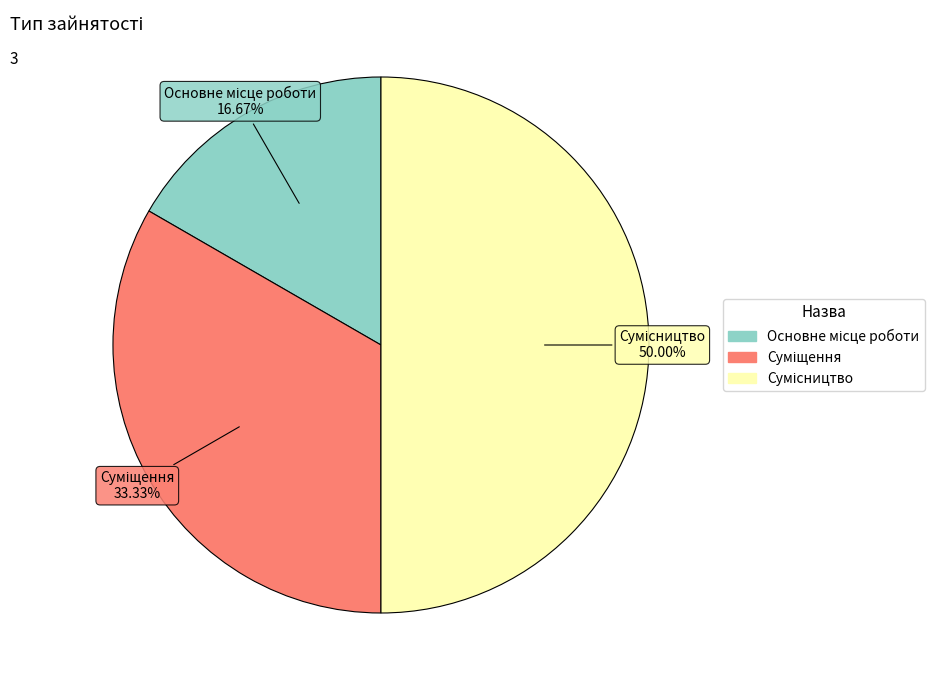

How many slices are in this pie chart?

3